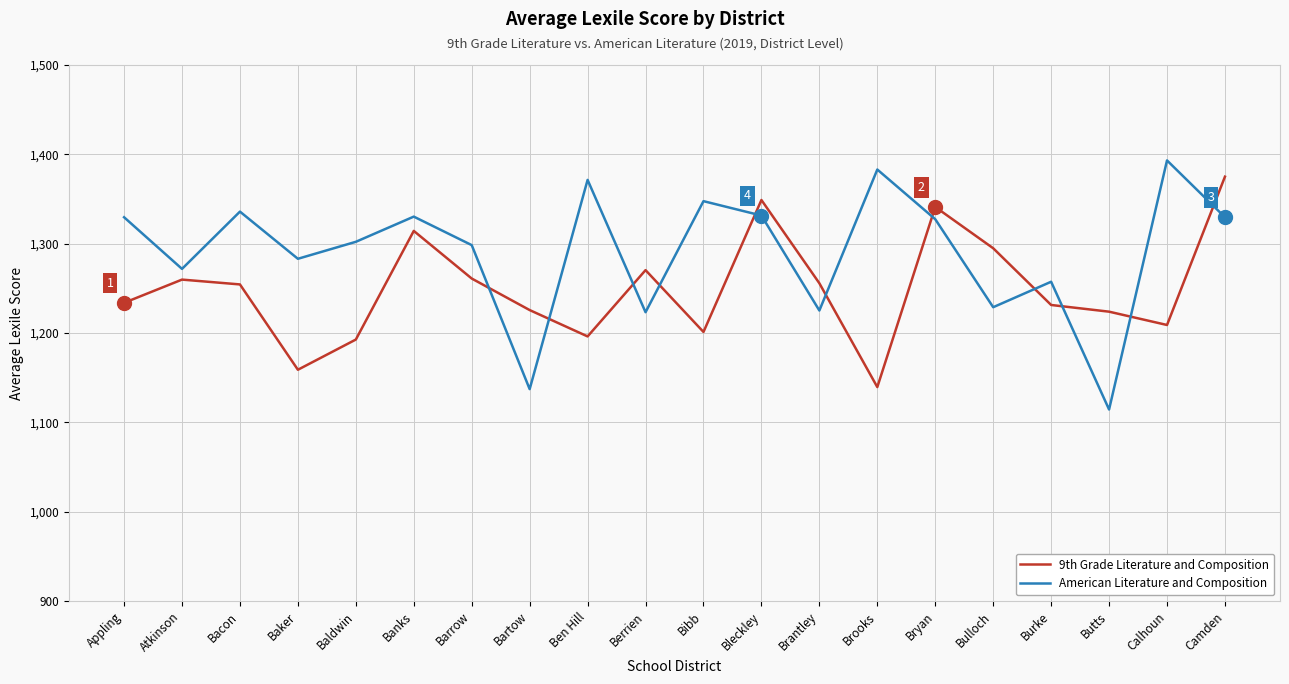

What is the difference between the maximum and minimum values in the 9th Grade Literature and Composition series?

235.5